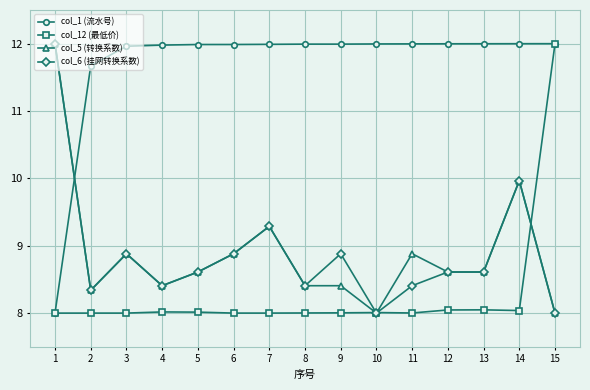

What is the spread (max minus min) of values at 12?

4.0